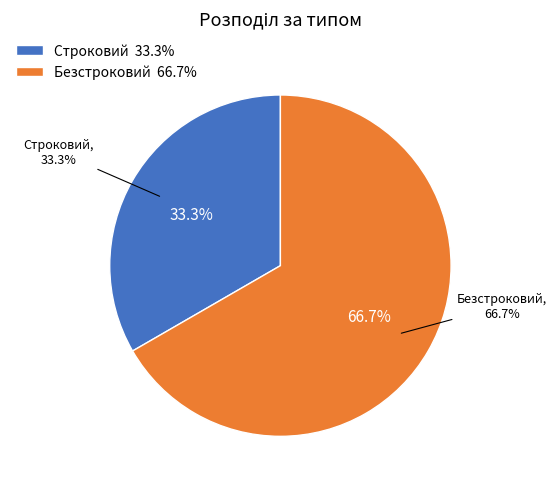

Which slice is the smallest?

Строковий